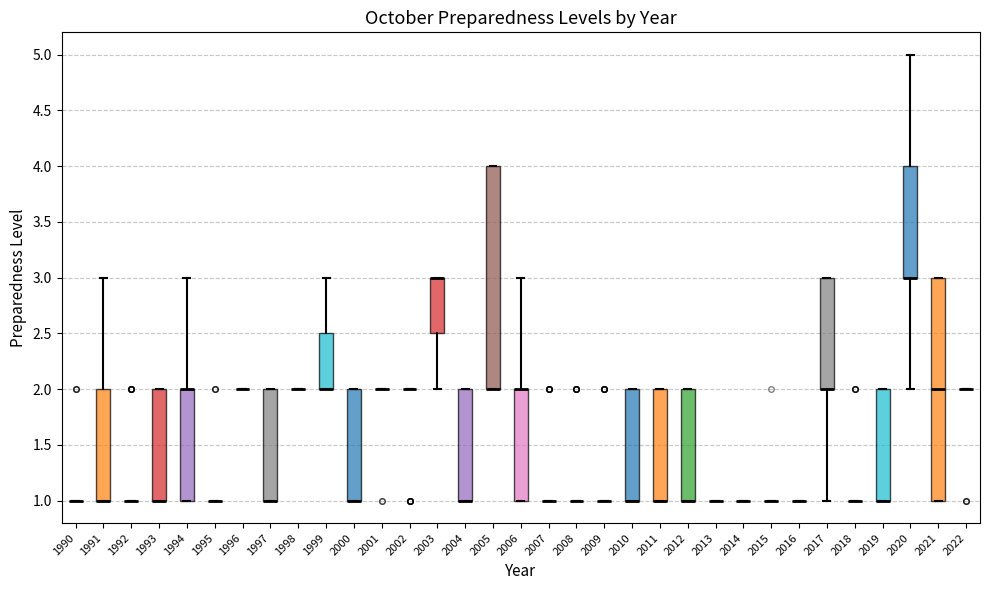

Reading left to right, transcribe this box plot: for each box, give where its median line is, the range the box spans, and where its two whiskers end, as read against the y-axis. The values are not printed on the chart, so give them approximately, as read against the axis.

1990: box collapsed to a line at 1.0, whiskers 1.0 to 1.0
1991: median 1.0 (drawn on the box's lower edge), box 1.0 to 2.0, whiskers 1.0 to 3.0
1992: box collapsed to a line at 1.0, whiskers 1.0 to 1.0
1993: median 1.0 (drawn on the box's lower edge), box 1.0 to 2.0, whiskers 1.0 to 2.0
1994: median 2.0 (drawn on the box's upper edge), box 1.0 to 2.0, whiskers 1.0 to 3.0
1995: box collapsed to a line at 1.0, whiskers 1.0 to 1.0
1996: box collapsed to a line at 2.0, whiskers 2.0 to 2.0
1997: median 1.0 (drawn on the box's lower edge), box 1.0 to 2.0, whiskers 1.0 to 2.0
1998: box collapsed to a line at 2.0, whiskers 2.0 to 2.0
1999: median 2.0 (drawn on the box's lower edge), box 2.0 to 2.5, whiskers 2.0 to 3.0
2000: median 1.0 (drawn on the box's lower edge), box 1.0 to 2.0, whiskers 1.0 to 2.0
2001: box collapsed to a line at 2.0, whiskers 2.0 to 2.0
2002: box collapsed to a line at 2.0, whiskers 2.0 to 2.0
2003: median 3.0 (drawn on the box's upper edge), box 2.5 to 3.0, whiskers 2.0 to 3.0
2004: median 1.0 (drawn on the box's lower edge), box 1.0 to 2.0, whiskers 1.0 to 2.0
2005: median 2.0 (drawn on the box's lower edge), box 2.0 to 4.0, whiskers 2.0 to 4.0
2006: median 2.0 (drawn on the box's upper edge), box 1.0 to 2.0, whiskers 1.0 to 3.0
2007: box collapsed to a line at 1.0, whiskers 1.0 to 1.0
2008: box collapsed to a line at 1.0, whiskers 1.0 to 1.0
2009: box collapsed to a line at 1.0, whiskers 1.0 to 1.0
2010: median 1.0 (drawn on the box's lower edge), box 1.0 to 2.0, whiskers 1.0 to 2.0
2011: median 1.0 (drawn on the box's lower edge), box 1.0 to 2.0, whiskers 1.0 to 2.0
2012: median 1.0 (drawn on the box's lower edge), box 1.0 to 2.0, whiskers 1.0 to 2.0
2013: box collapsed to a line at 1.0, whiskers 1.0 to 1.0
2014: box collapsed to a line at 1.0, whiskers 1.0 to 1.0
2015: box collapsed to a line at 1.0, whiskers 1.0 to 1.0
2016: box collapsed to a line at 1.0, whiskers 1.0 to 1.0
2017: median 2.0 (drawn on the box's lower edge), box 2.0 to 3.0, whiskers 1.0 to 3.0
2018: box collapsed to a line at 1.0, whiskers 1.0 to 1.0
2019: median 1.0 (drawn on the box's lower edge), box 1.0 to 2.0, whiskers 1.0 to 2.0
2020: median 3.0 (drawn on the box's lower edge), box 3.0 to 4.0, whiskers 2.0 to 5.0
2021: median 2.0, box 1.0 to 3.0, whiskers 1.0 to 3.0
2022: box collapsed to a line at 2.0, whiskers 2.0 to 2.0